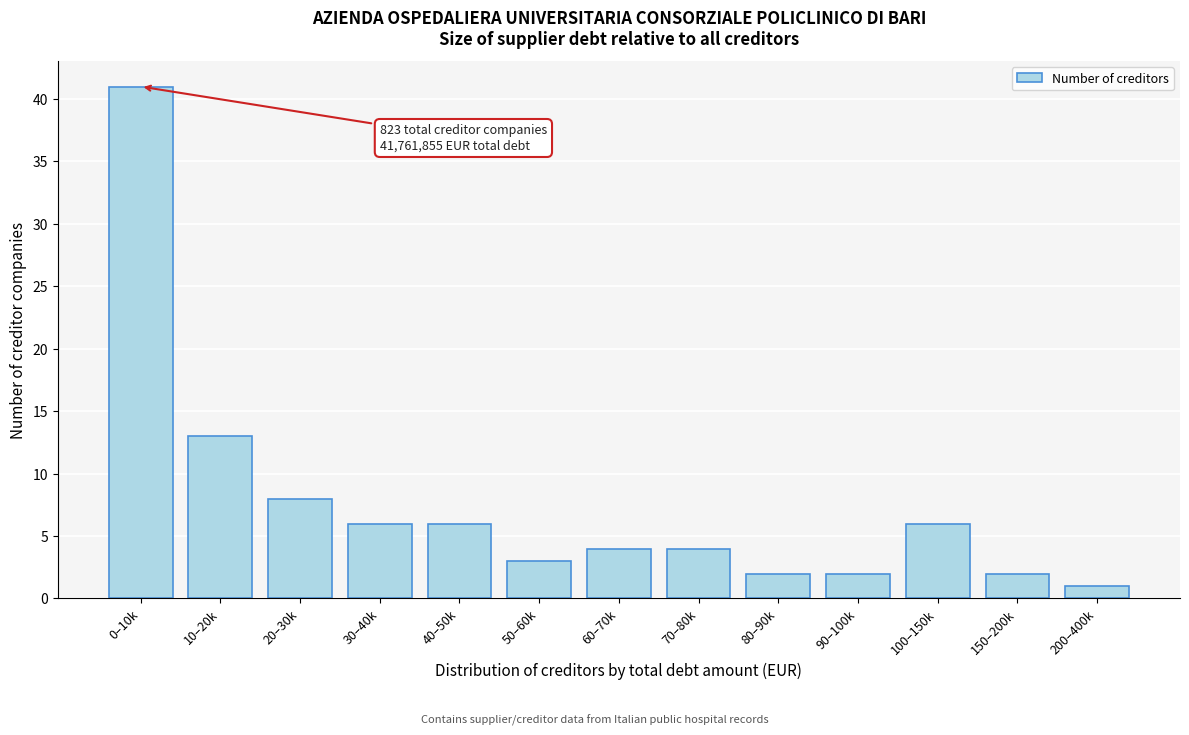

Reading left to right, transcribe all the data shown in this chart.

0–10k=41	10–20k=13	20–30k=8	30–40k=6	40–50k=6	50–60k=3	60–70k=4	70–80k=4	80–90k=2	90–100k=2	100–150k=6	150–200k=2	200–400k=1